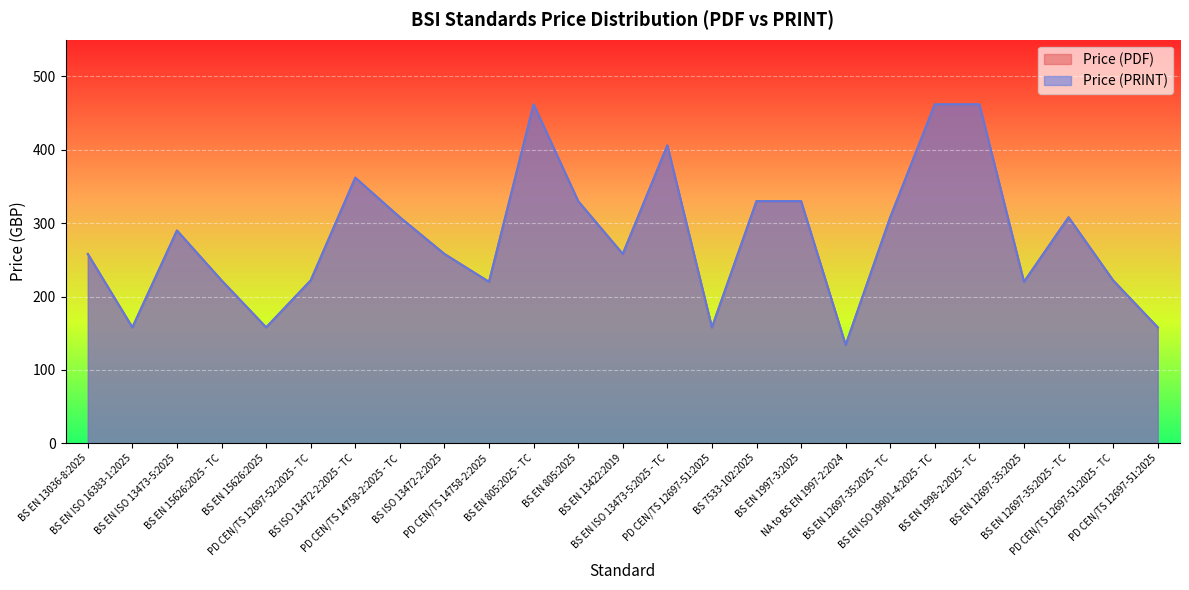

Which series has the largest total across all categories?

Price (PDF)